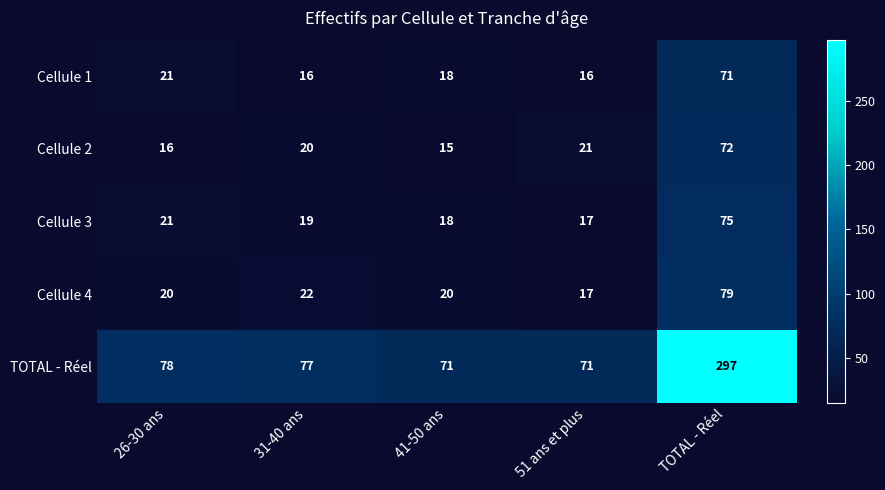

Reading right to left, transcribe all the data shown in this chart.

Cellule 1: 71	16	18	16	21
Cellule 2: 72	21	15	20	16
Cellule 3: 75	17	18	19	21
Cellule 4: 79	17	20	22	20
TOTAL - Réel: 297	71	71	77	78